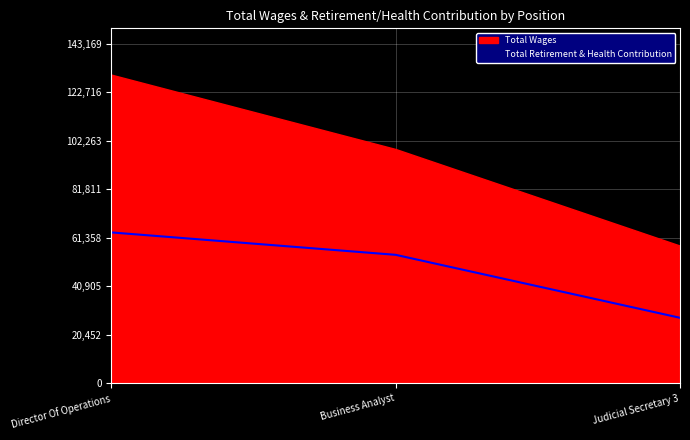

What is the average value?

48484